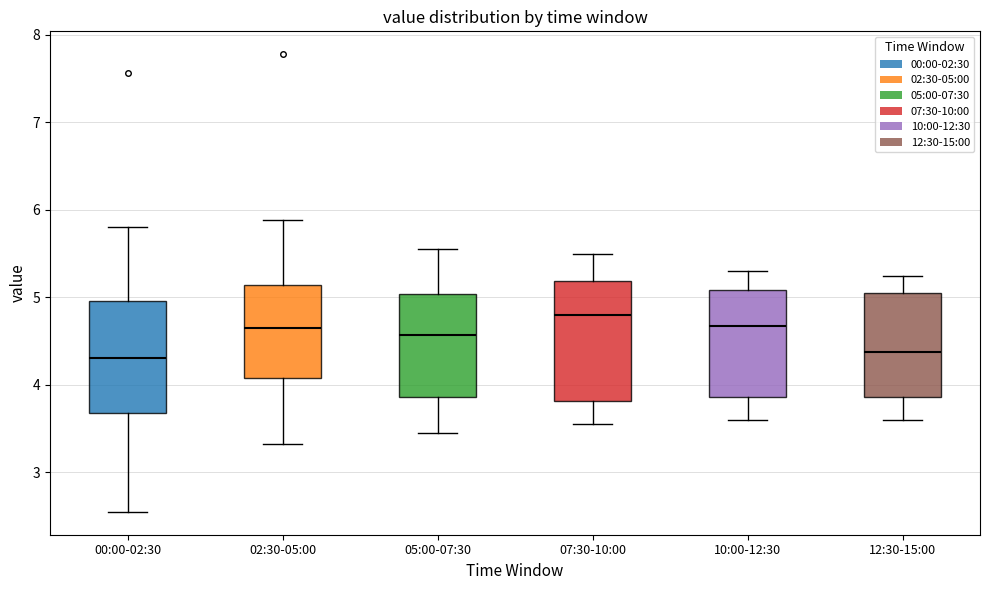

Where is the lower edge of the box for 02:30-05:00 on the y-axis? The values are not printed on the chart, so give them approximately, as read against the axis.

4.1